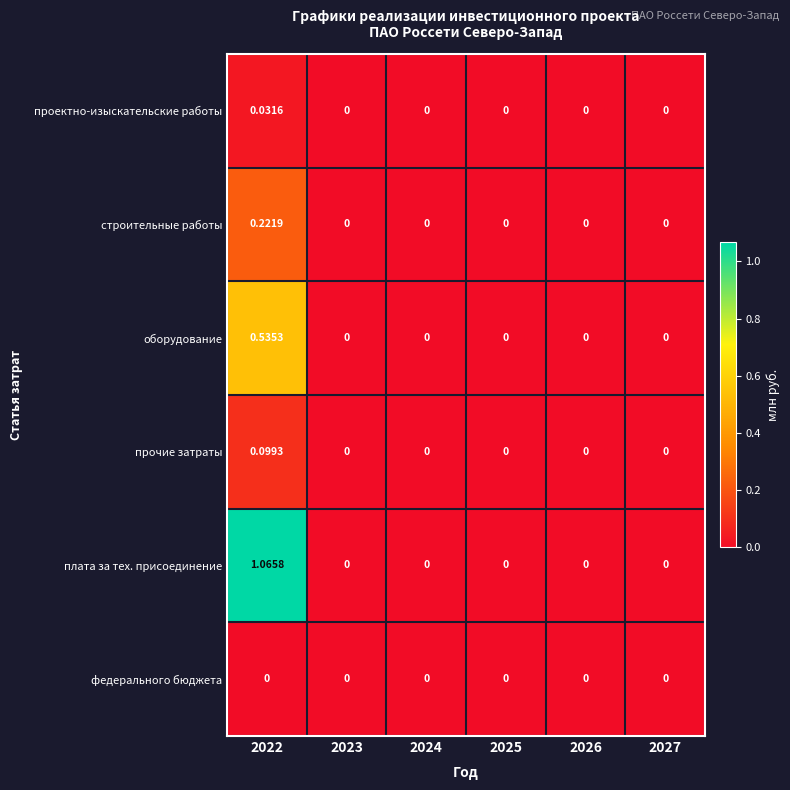

Which series has the largest total across all categories?

плата за тех. присоединение